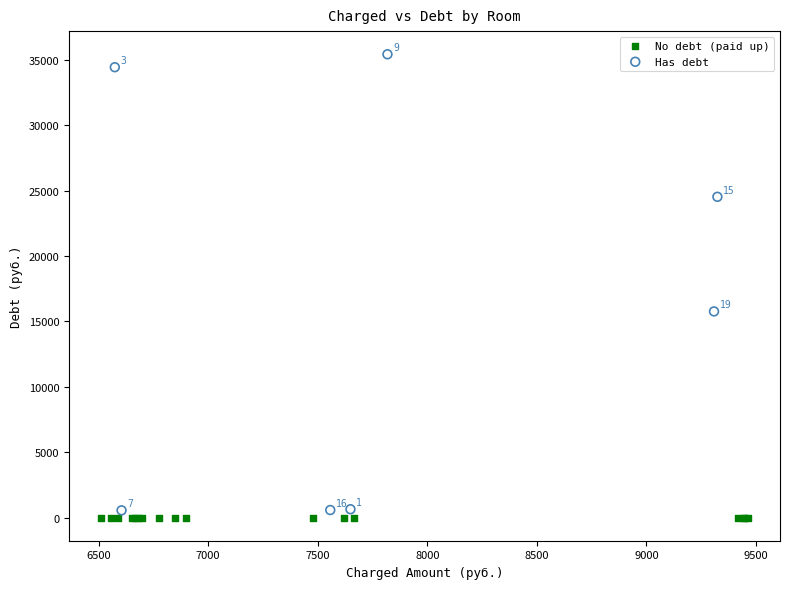

Which series contains the highest Y value?

Has debt